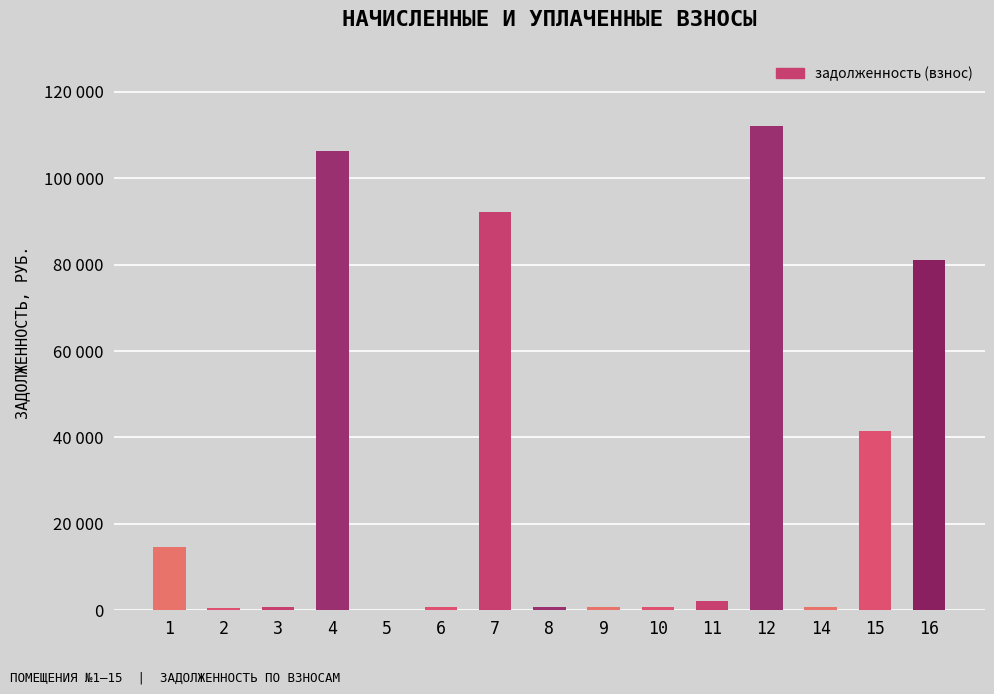

How many data points does each series have?

15